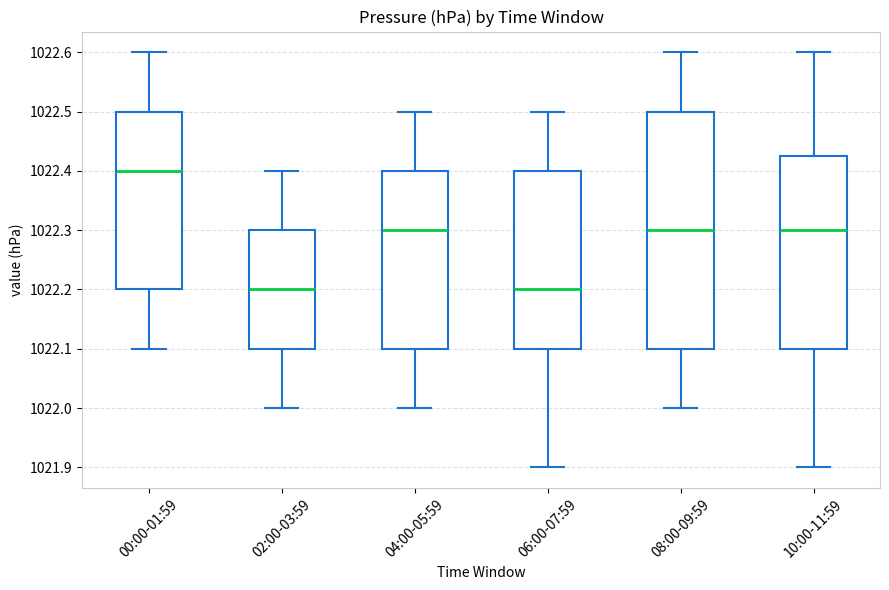

Which box has the highest median line?

00:00-01:59